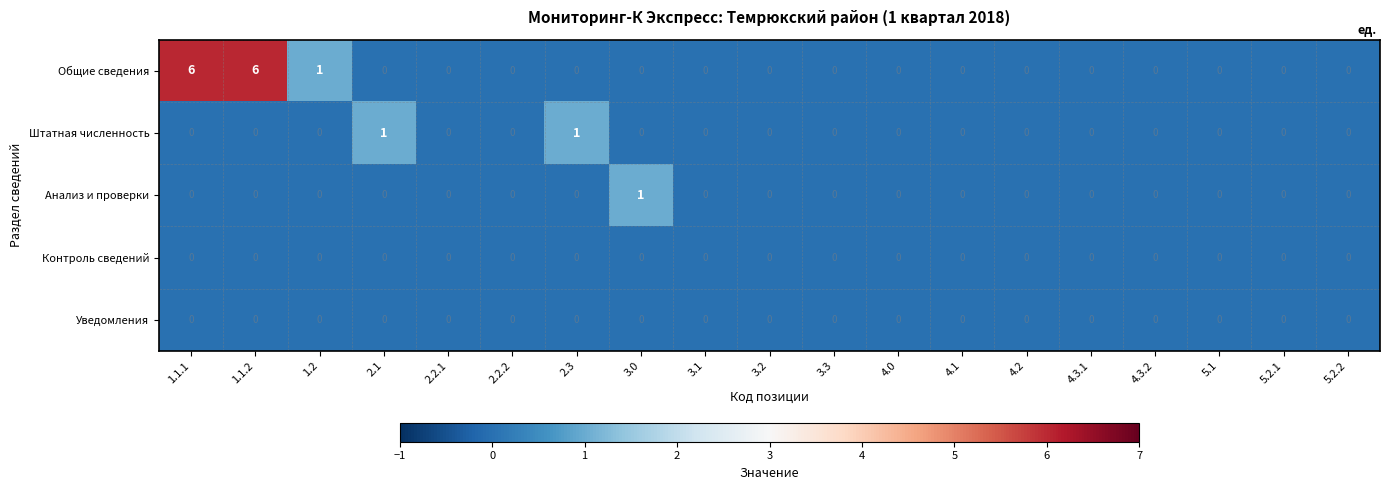

What is the difference between the highest and lowest values at 2.3?

1